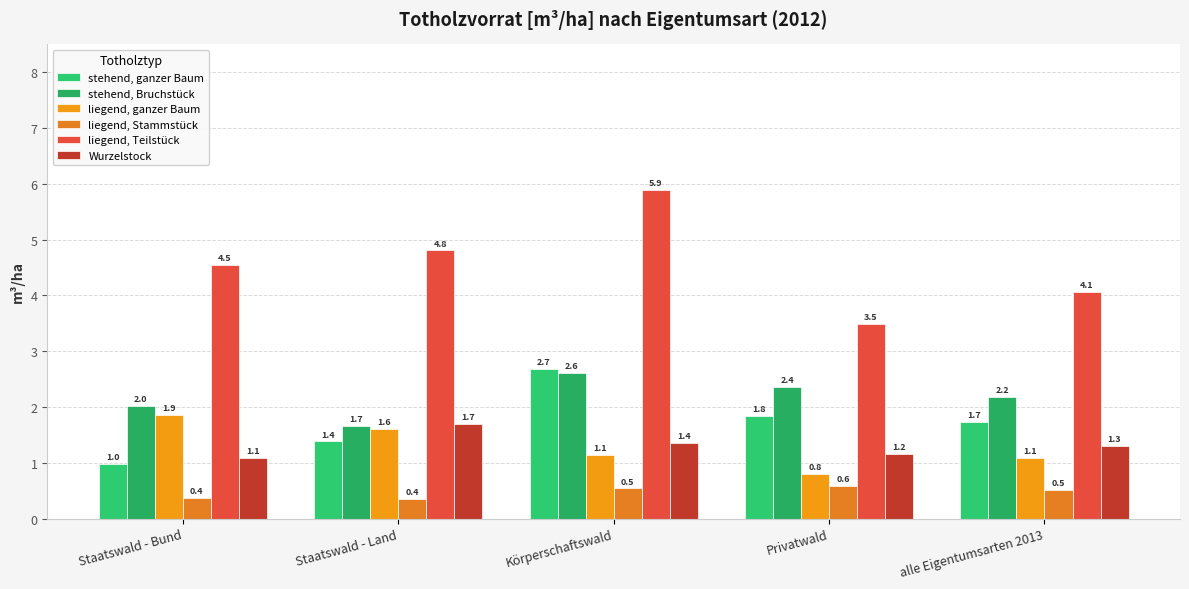

List the labels in order of stehend, Bruchstück value, smallest first.

Staatswald - Land, Staatswald - Bund, alle Eigentumsarten 2013, Privatwald, Körperschaftswald